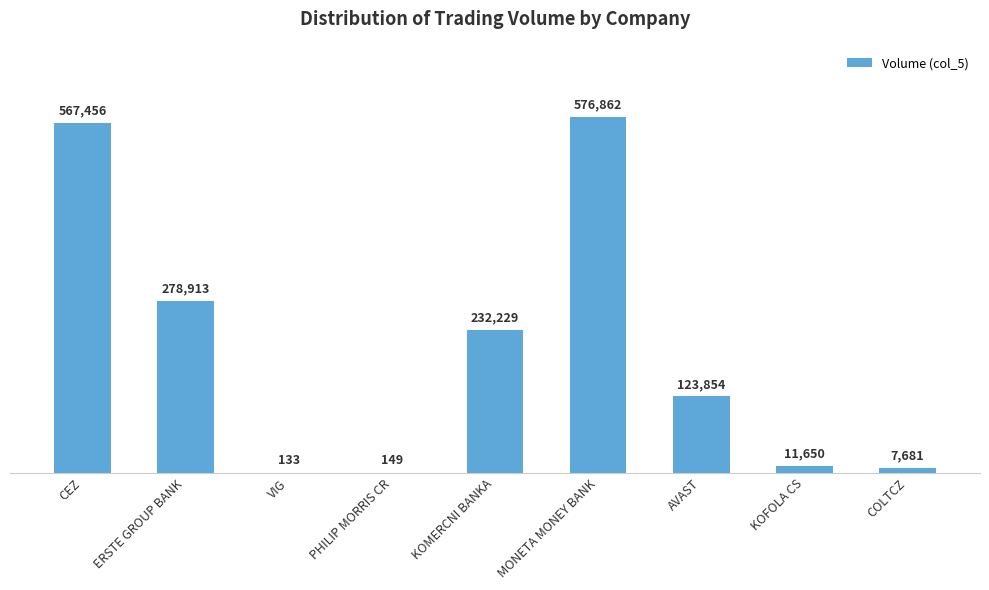

What is the sum of all values?

1798927